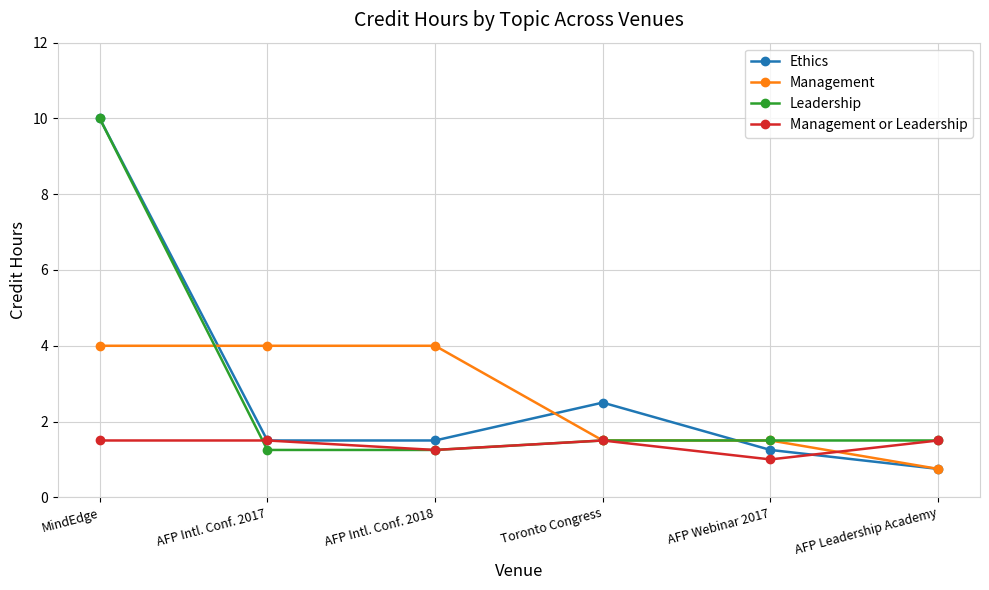

Which series changed the most between AFP Intl. Conf. 2017 and Toronto Congress?

Management